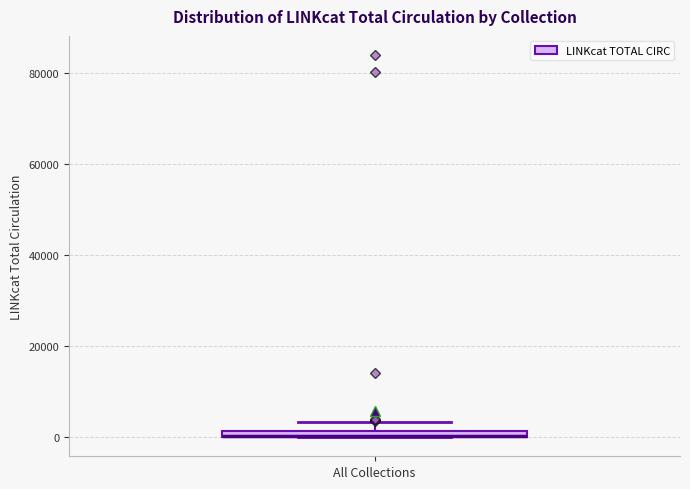

Where is the lower edge of the box for All Collections on the y-axis? The values are not printed on the chart, so give them approximately, as read against the axis.

0